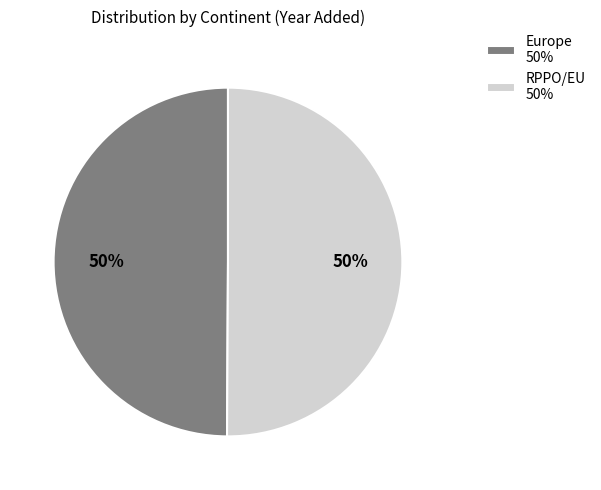

What is the ratio of the value at RPPO/EU 50% to the value at Europe 50%?

1.0